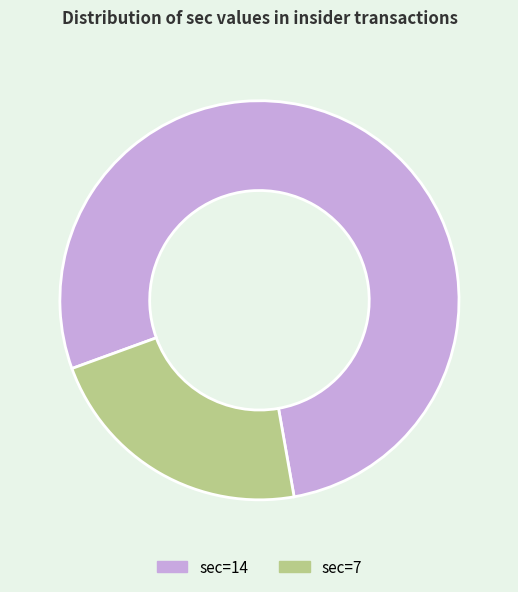

Approximately how many times larger is the value at sec=7 compared to sec=14?

0.3